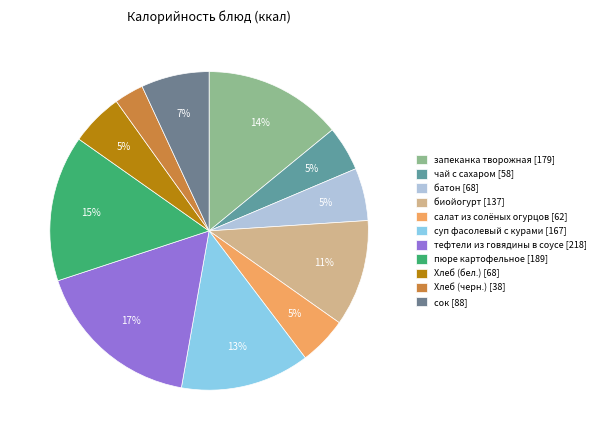

How many slices are in this pie chart?

11